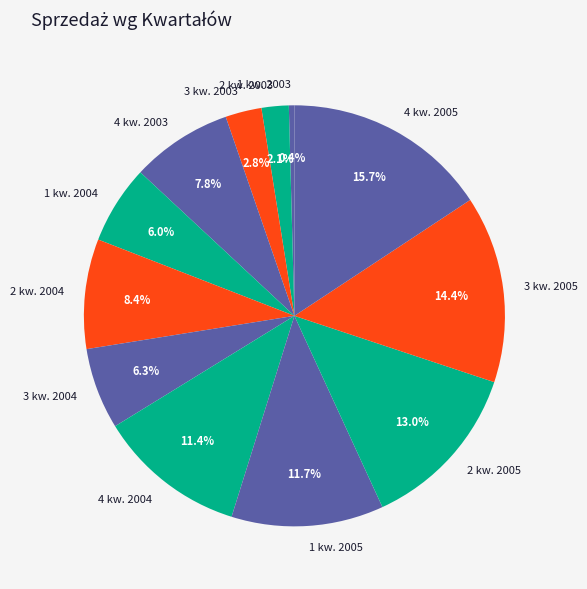

Between 3 kw. 2003 and 2 kw. 2004, which is larger?

2 kw. 2004